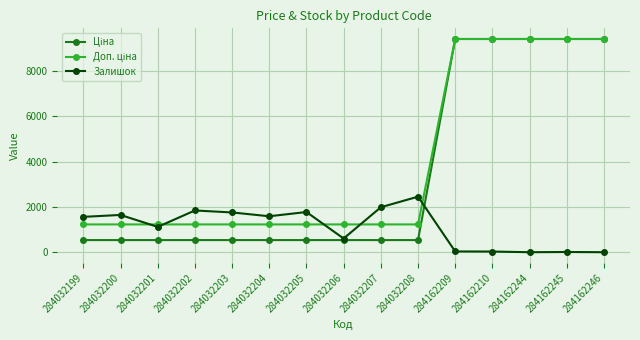

What is the difference between the highest and lowest values at 284032202?

1307.6